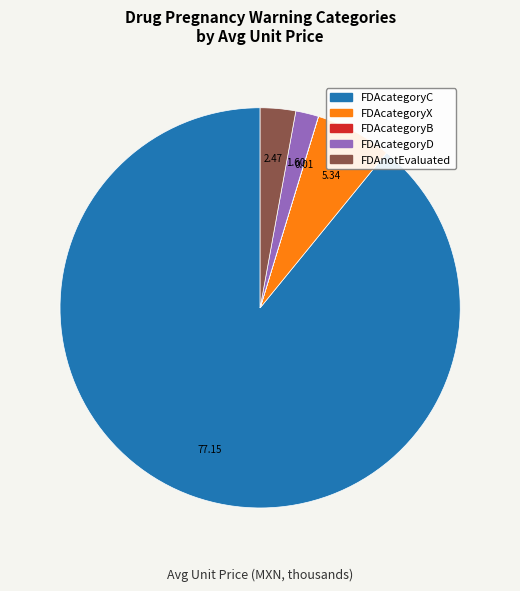

Is there any slice that represents more than half of the pie?

Yes